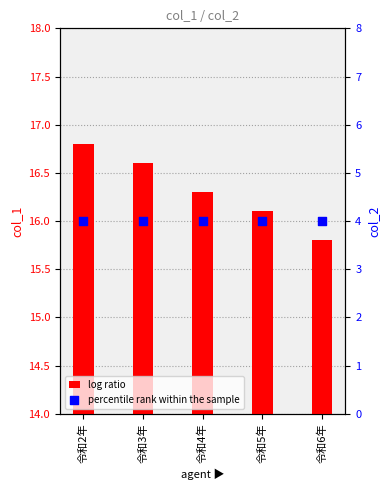

Is the value of col_1 at 令和4年 greater than the value of col_2 at 令和4年?

Yes